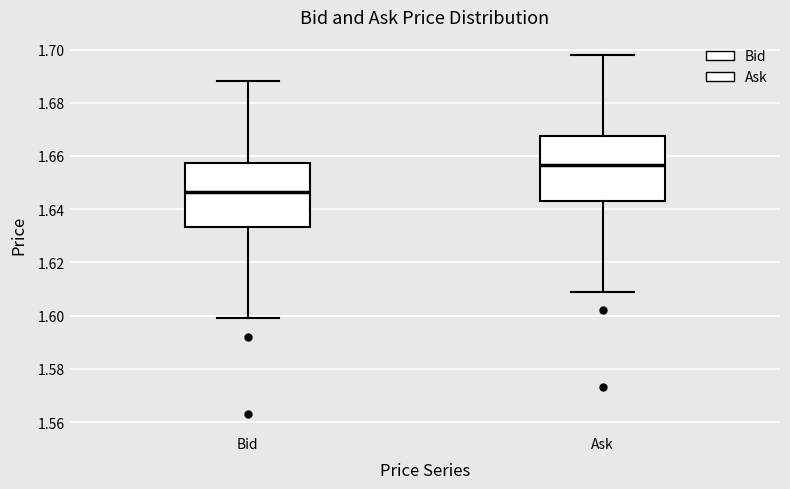

Reading left to right, transcribe this box plot: for each box, give where its median line is, the range the box spans, and where its two whiskers end, as read against the y-axis. The values are not printed on the chart, so give them approximately, as read against the axis.

Bid: median 1.646, box 1.634 to 1.658, whiskers 1.600 to 1.688
Ask: median 1.656, box 1.644 to 1.668, whiskers 1.610 to 1.698